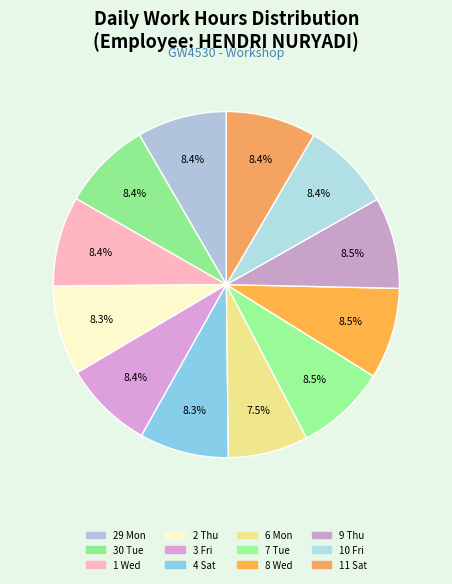

How much of the chart is everything except 7 Tue?

91.5%